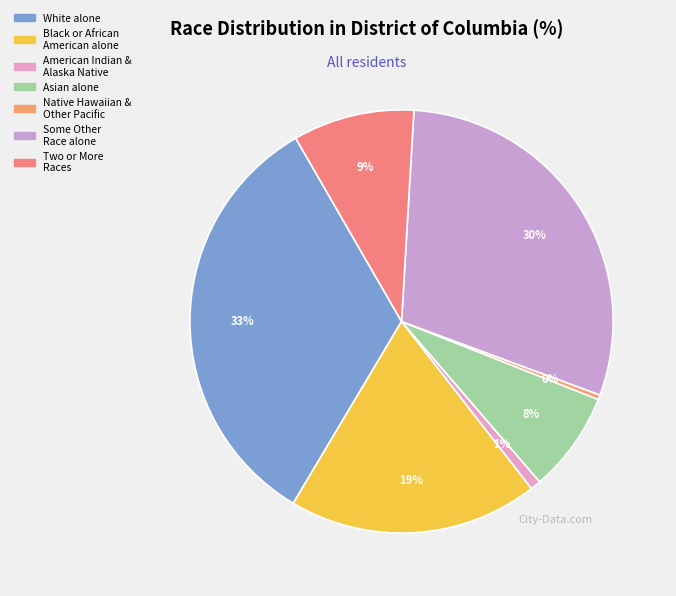

Is there a majority slice in this chart?

No